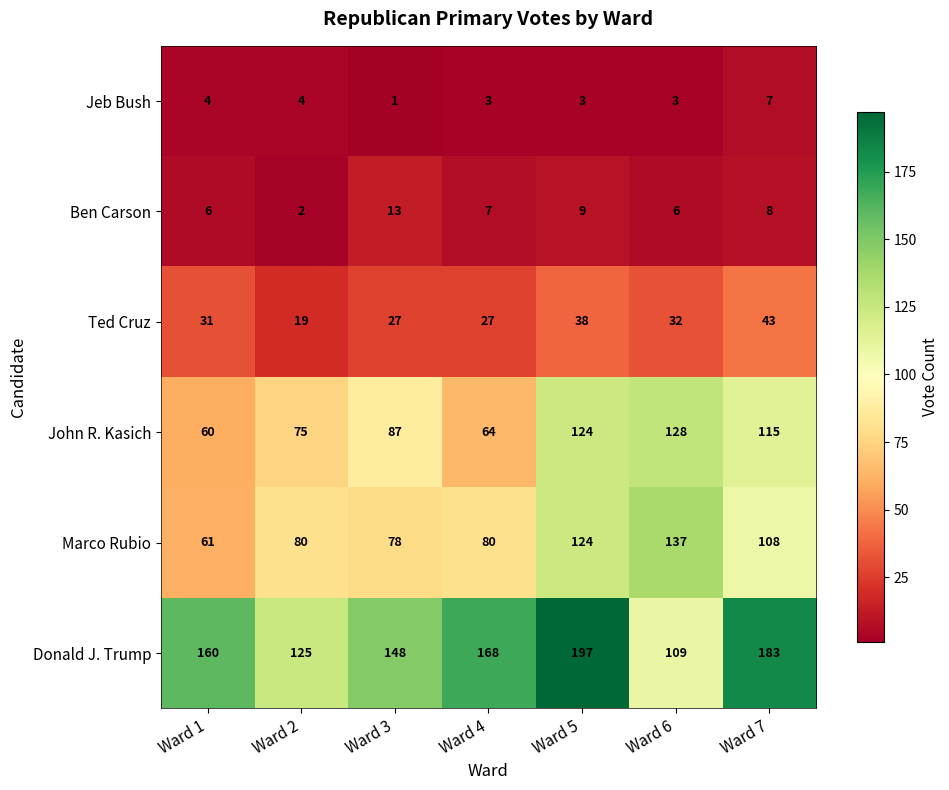

What is the minimum value shown in the chart?

1